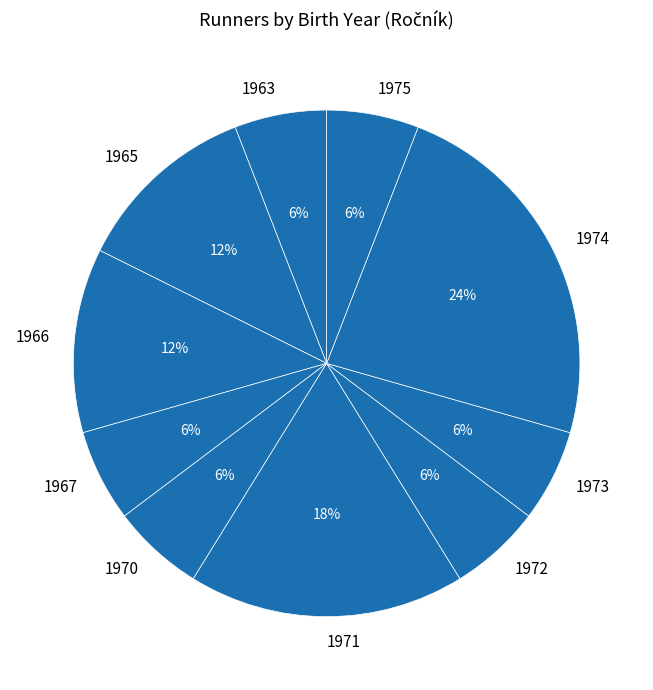

How many segments does this pie chart have?

10